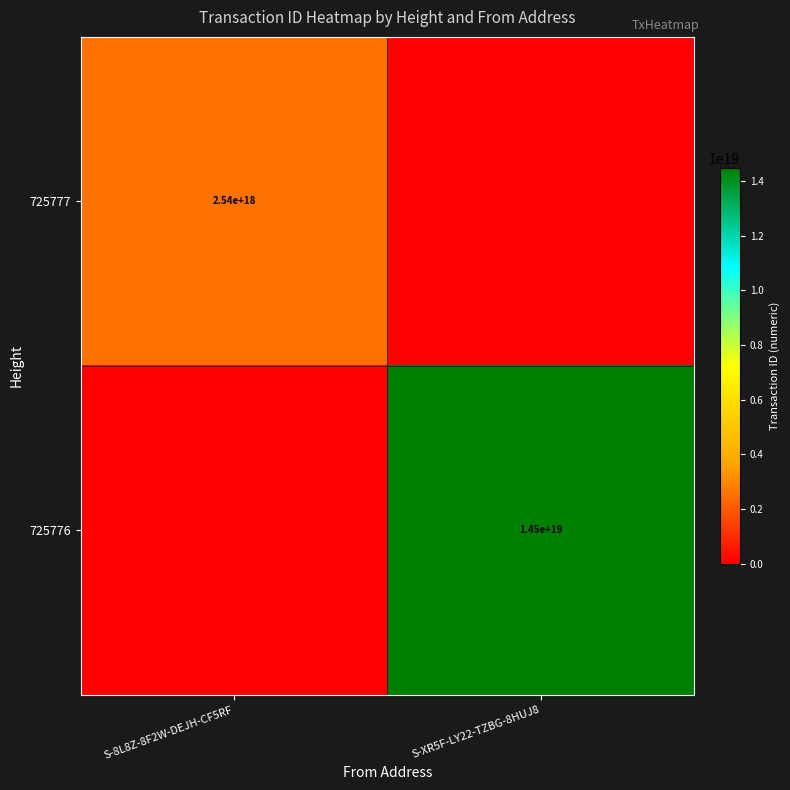

Is it true that 725777 equals 2540000000000000000 at S-8L8Z-8F2W-DEJH-CF5RF?

True